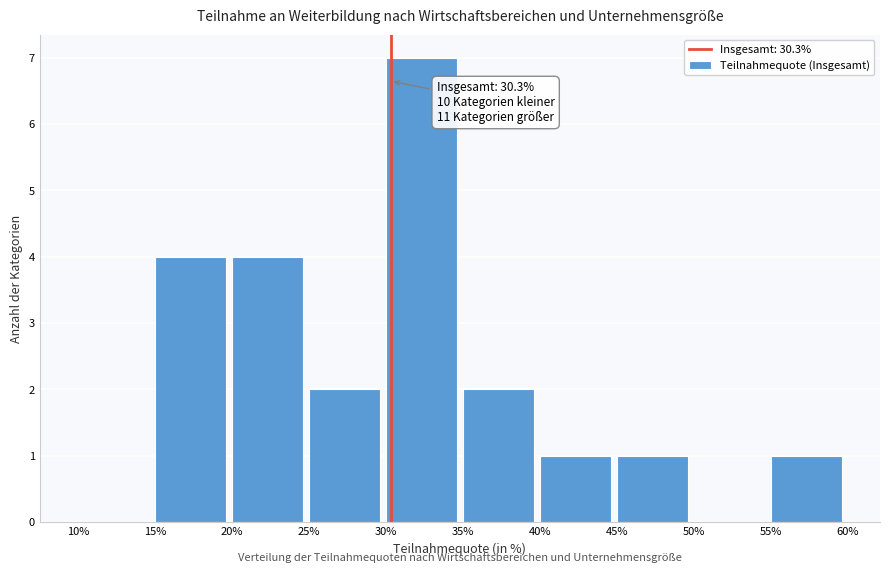

Which range on the x-axis has the tallest bar?

30% to 35%